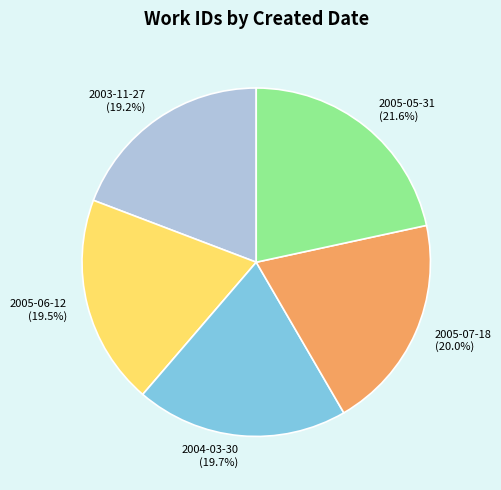

Is there any slice that represents more than half of the pie?

No